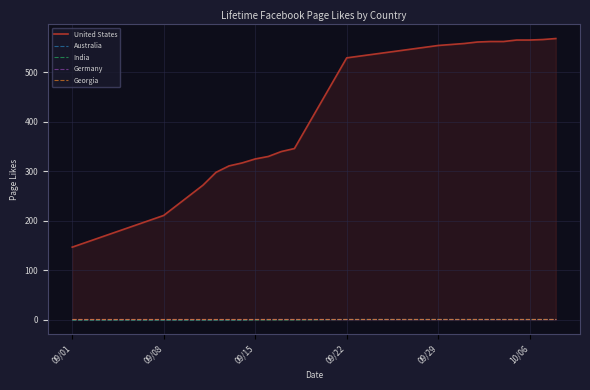

What is the average value of the Georgia series?

1